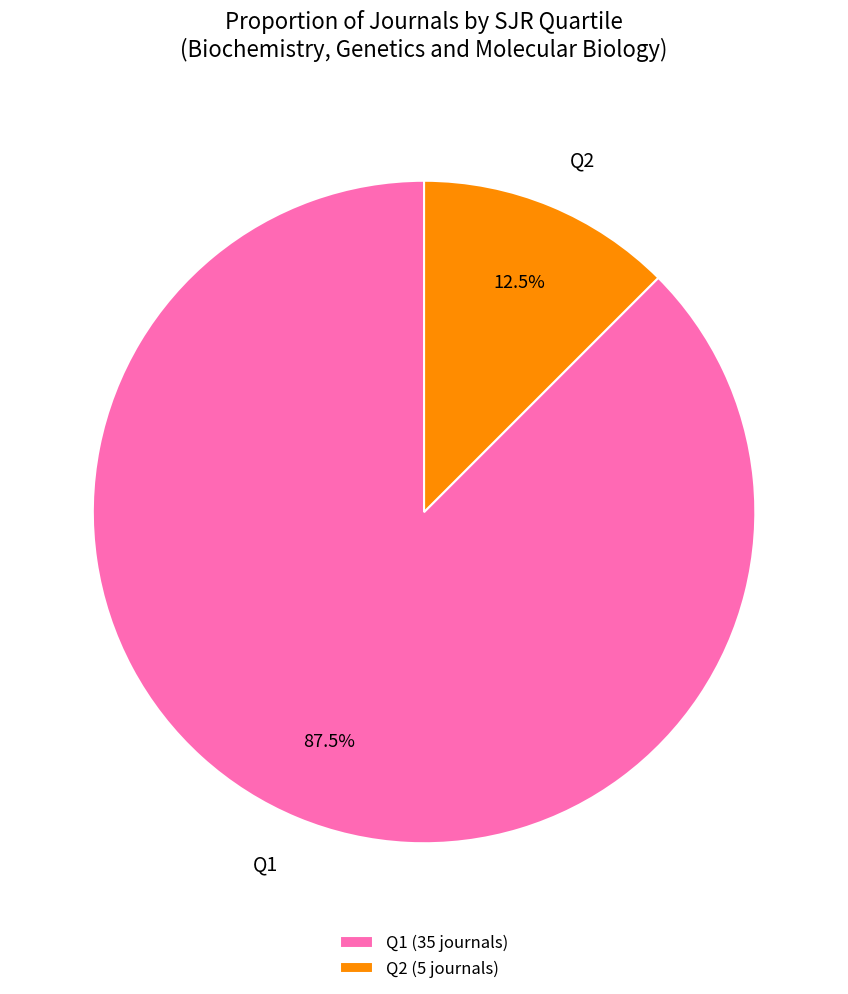

Count the number of slices in the pie.

2